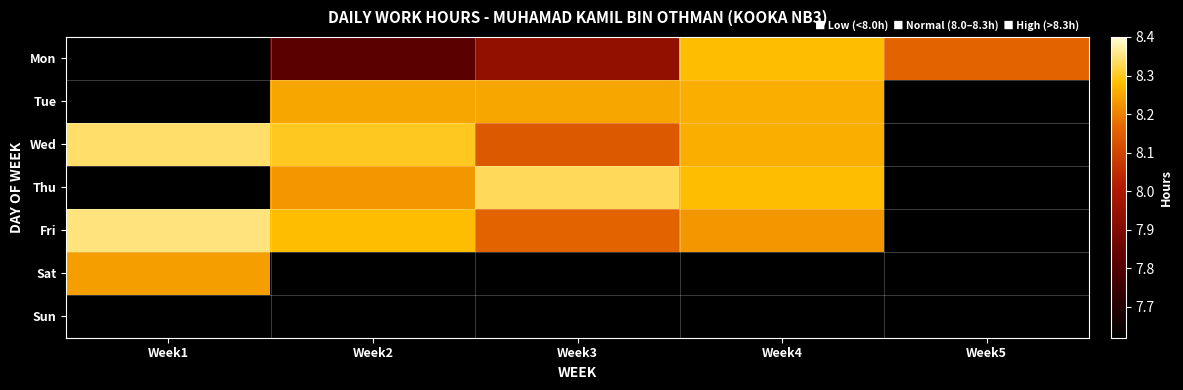

How many values in Thu are above zero?

3